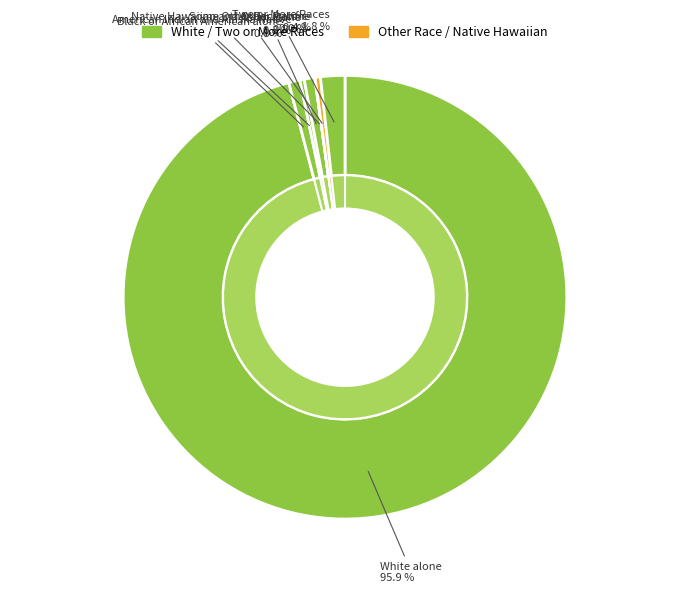

Do Black or African American alone and Asian alone together represent more than half of the pie?

No